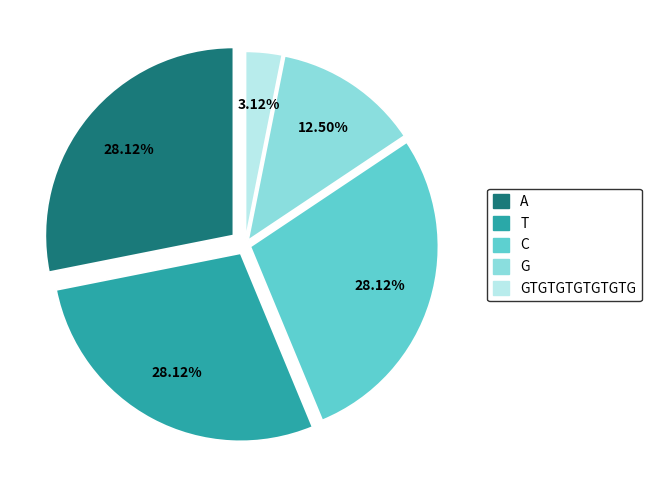

Is there a majority slice in this chart?

No